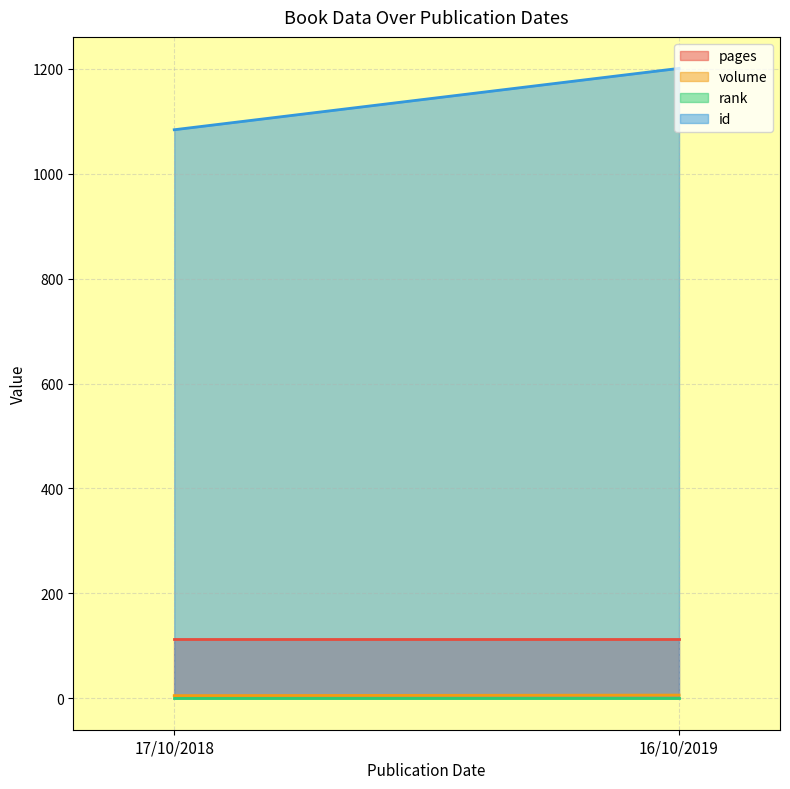

What is the label of the 2nd point from the left?

16/10/2019